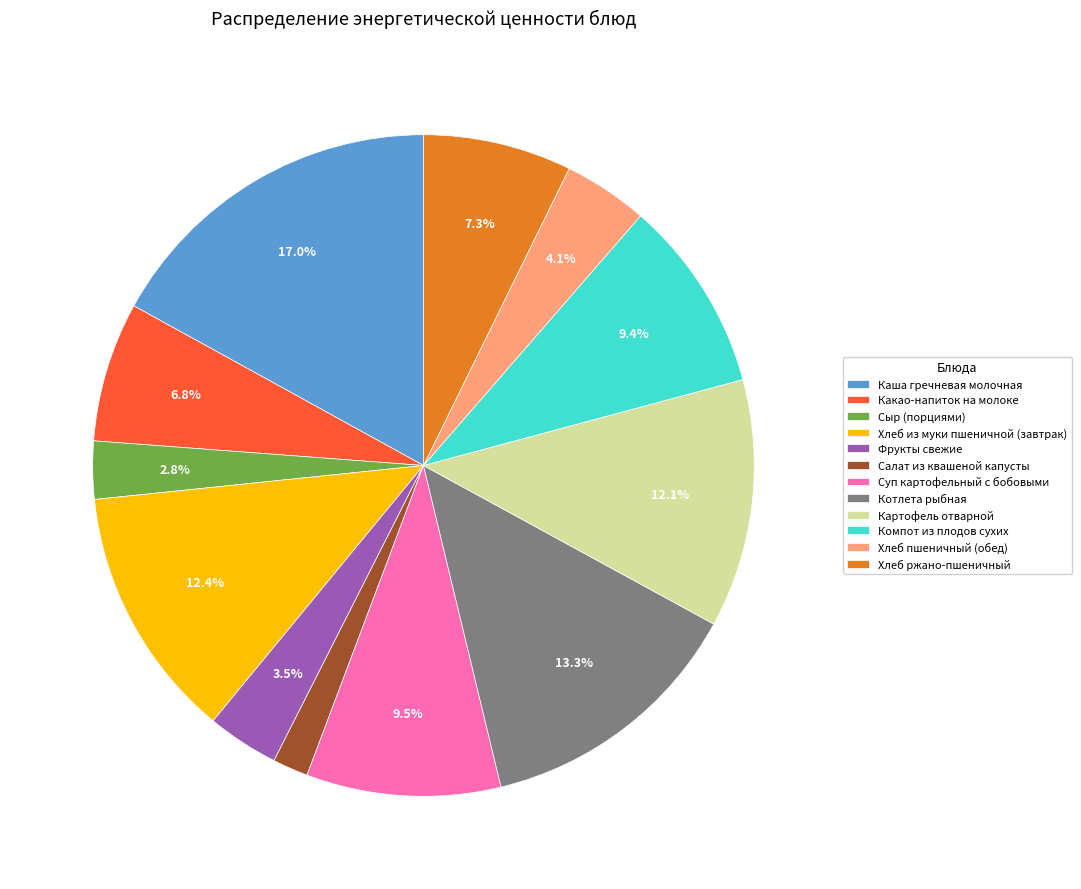

Which category has the smallest portion of the pie?

Салат из квашеной капусты